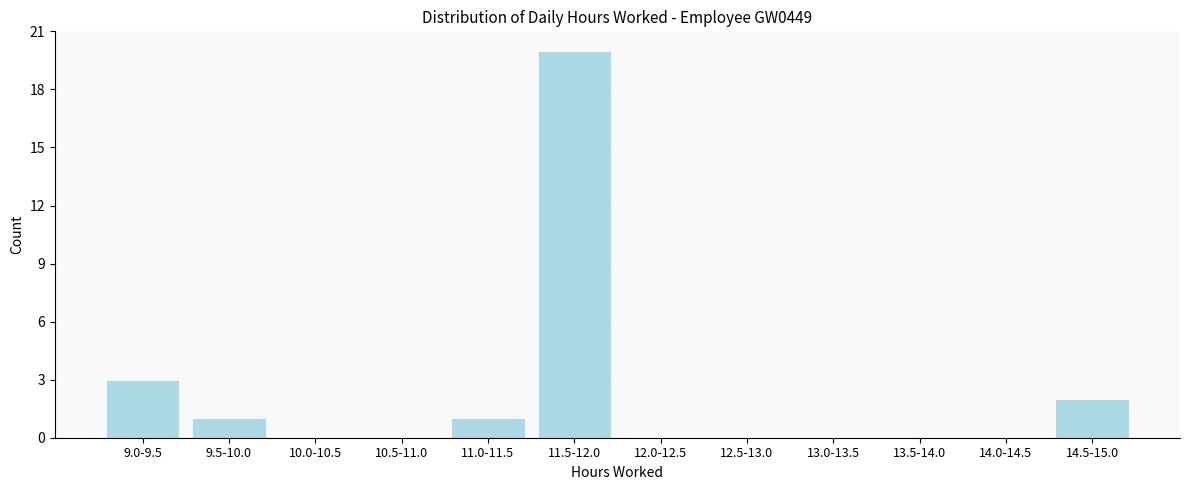

Reading left to right, list all the values displayed in this chart.

9.0-9.5=3	9.5-10.0=1	10.0-10.5=0	10.5-11.0=0	11.0-11.5=1	11.5-12.0=20	12.0-12.5=0	12.5-13.0=0	13.0-13.5=0	13.5-14.0=0	14.0-14.5=0	14.5-15.0=2